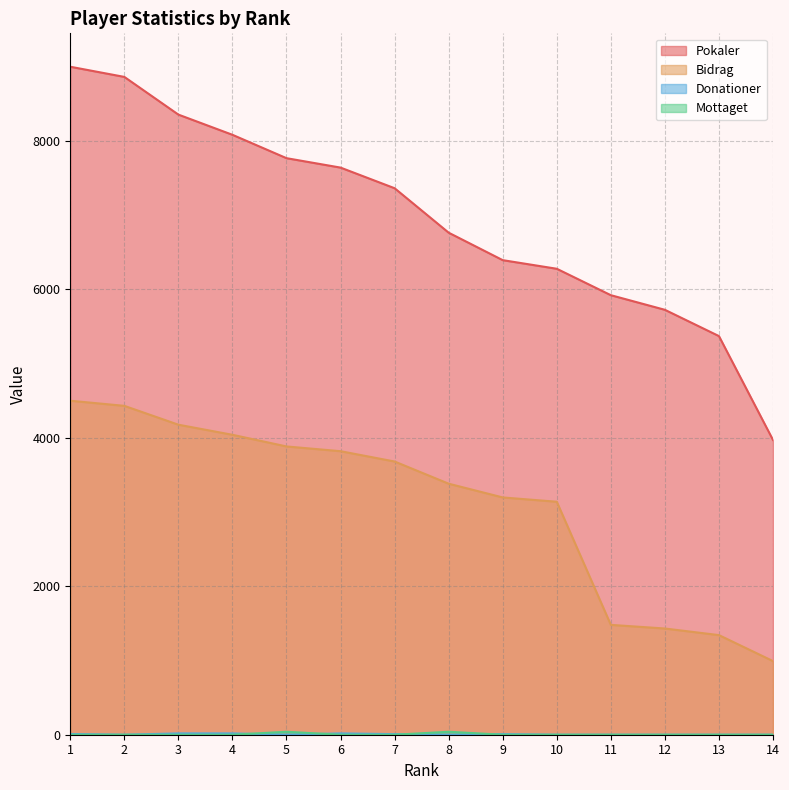

What is the value of the Bidrag point at the 11th from the left?

1480